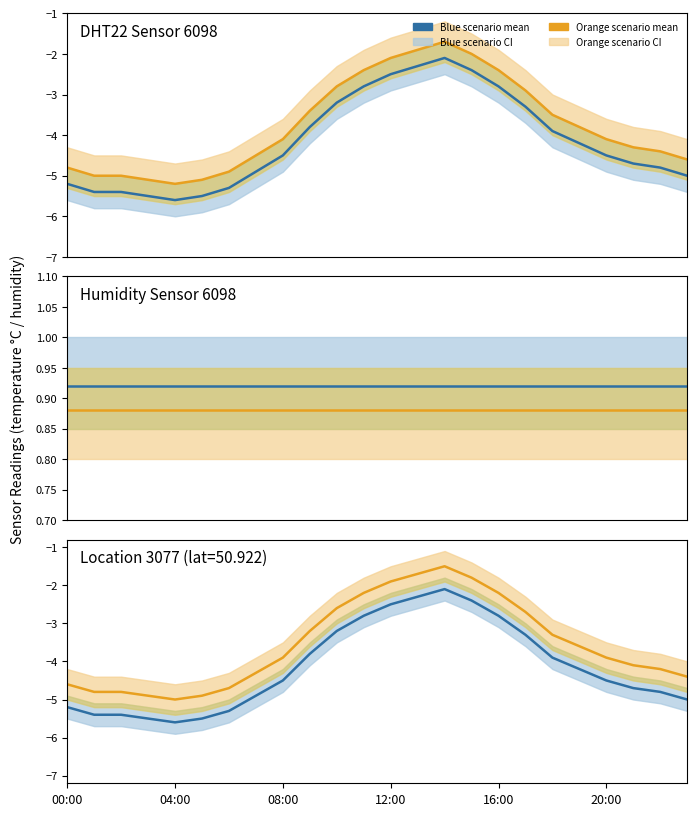

Which has a higher value, 20 or 10?

10